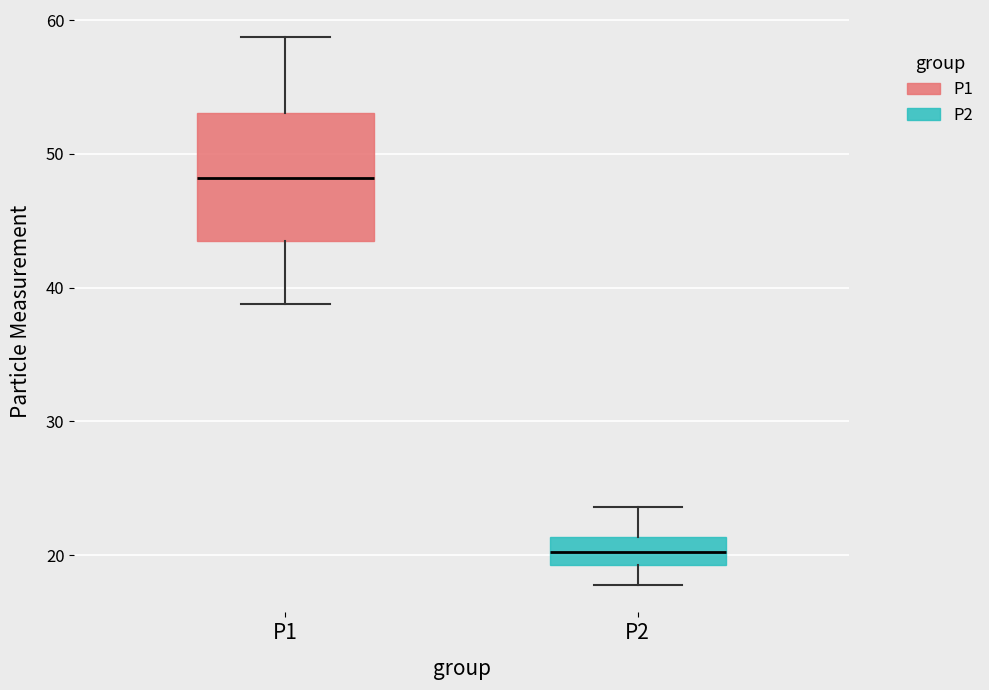

Reading left to right, read every box against the y-axis: the position of its median line, the range the box covers, and the ends of its whiskers. The values are not printed on the chart, so give them approximately, as read against the axis.

P1: median 48, box 43 to 53, whiskers 39 to 59
P2: median 20, box 19 to 21, whiskers 18 to 24